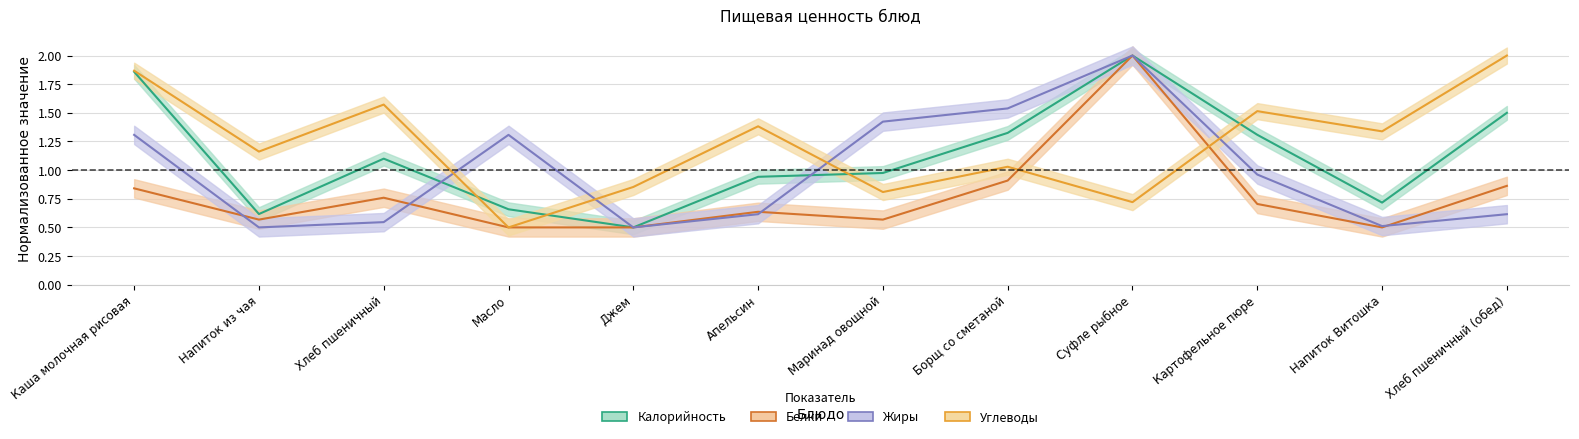

List the series in order of their peak value, lowest first.

Калорийность, Белки, Жиры, Углеводы